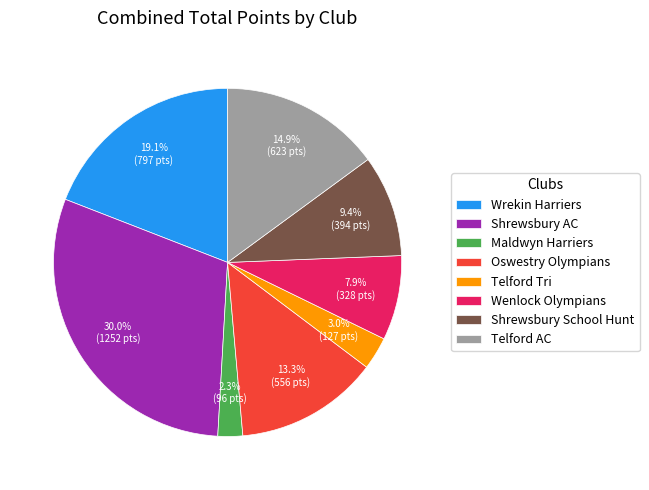

Approximately how many times larger is the value at Shrewsbury AC compared to Wrekin Harriers?

1.6